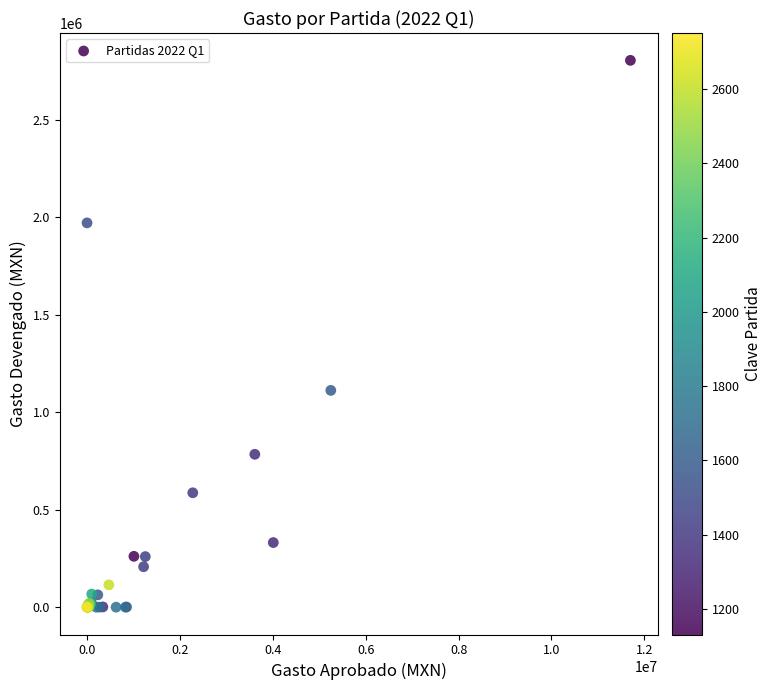

What Y value in the scatter plot is closest to 1402279?

1111821.7